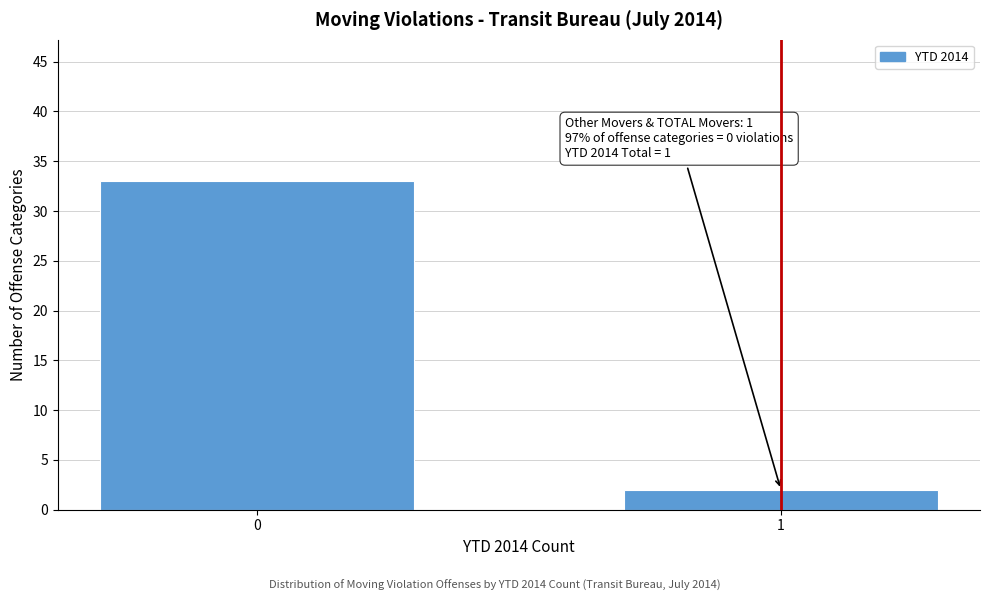

Reading left to right, what are all the values shown in this chart?

0=33	1=2